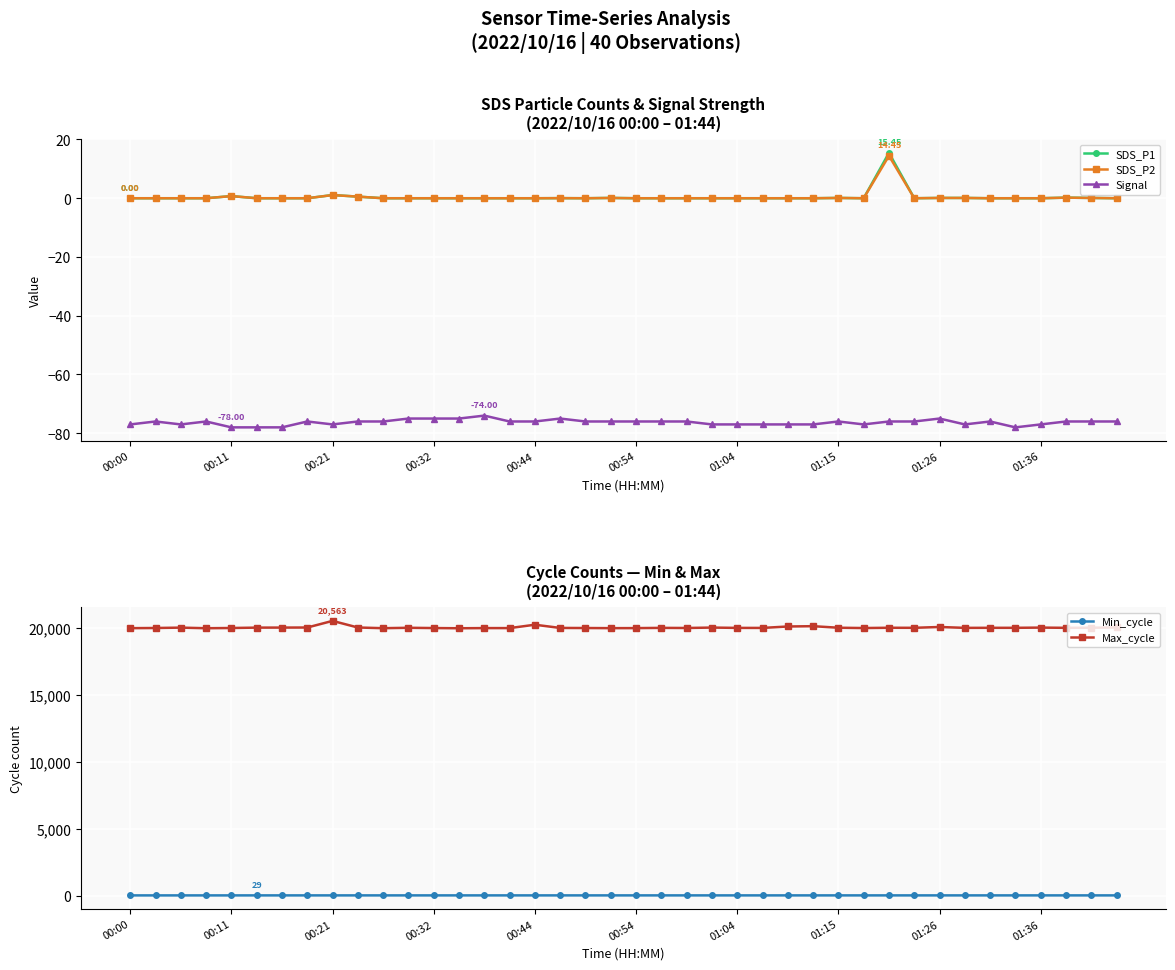

True or false: SDS_P2 and Signal cross at least once.

False